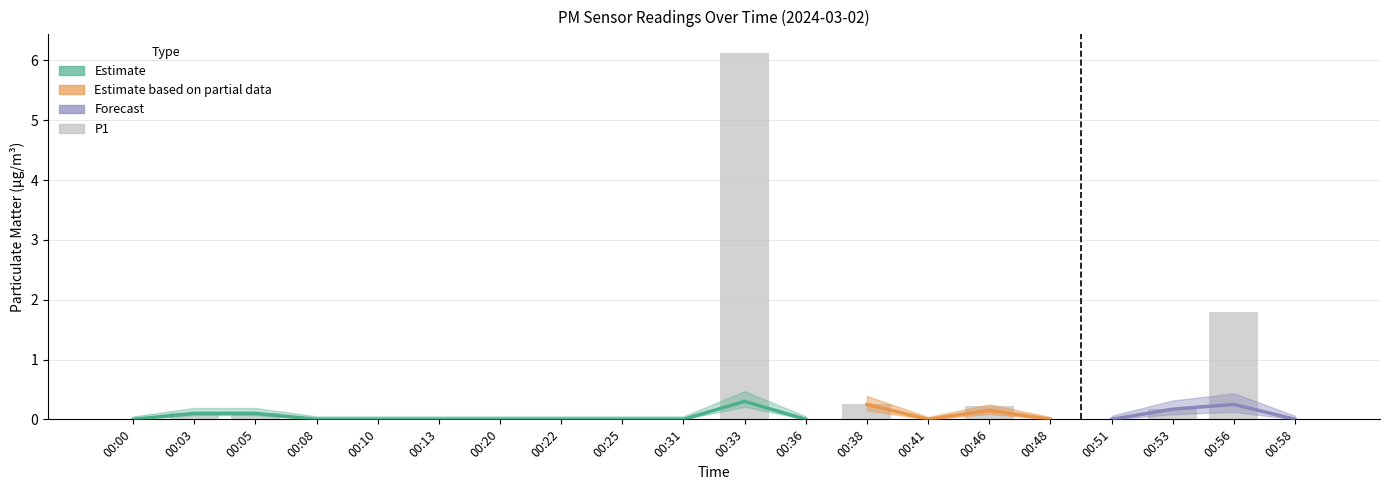

At which category does the chart reach its peak across all series?

00:33